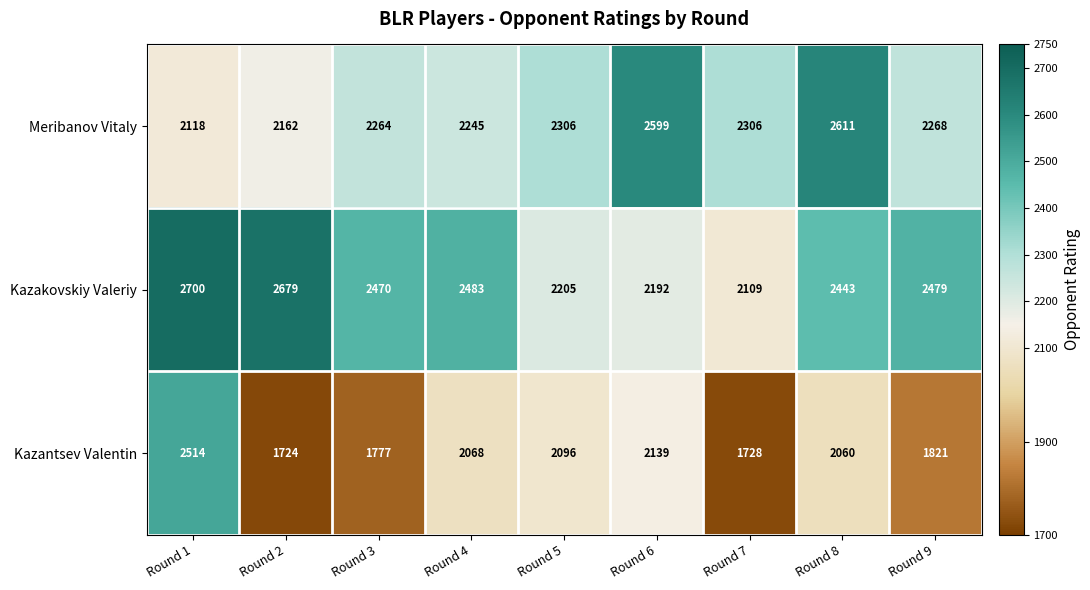

Which series has the widest spread of values?

Kazantsev Valentin